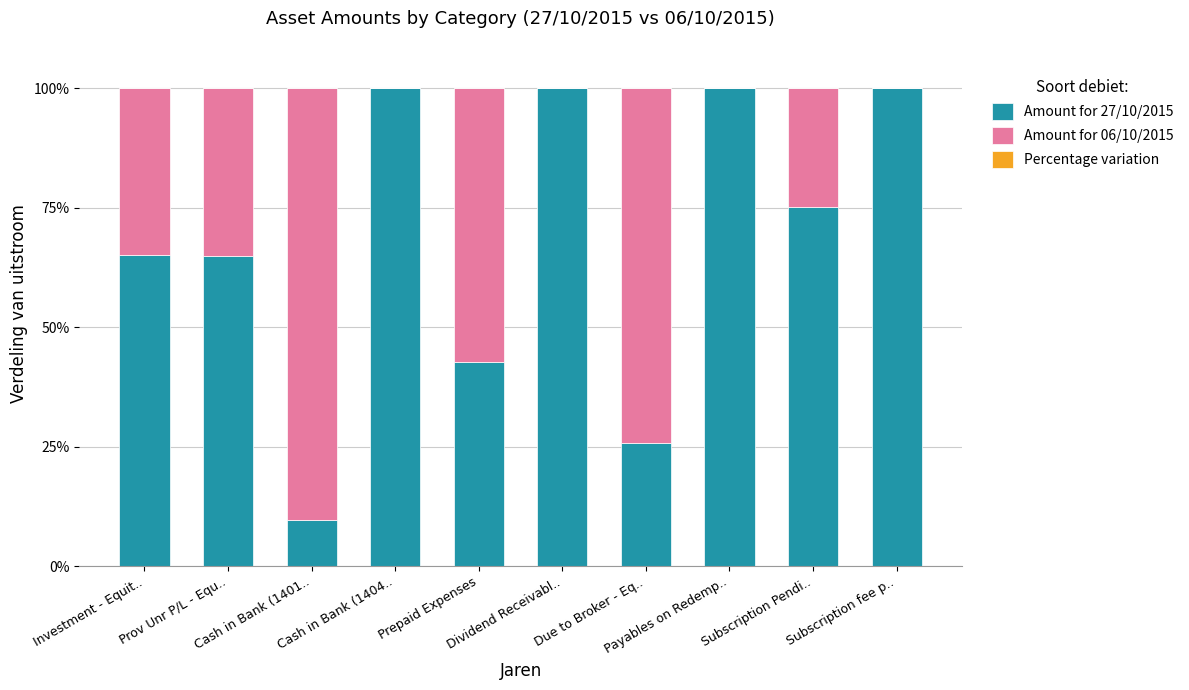

Are the bars grouped side by side (vs. stacked)?

No